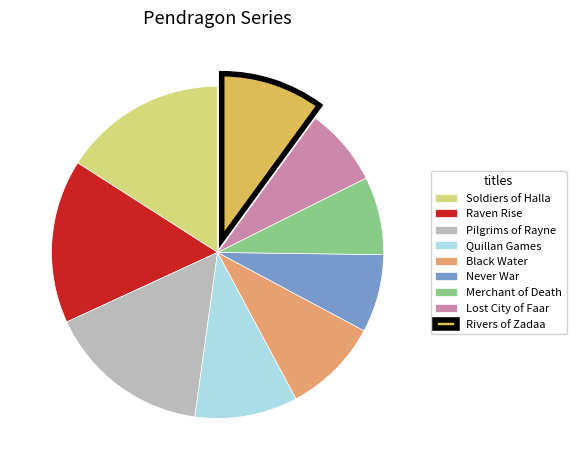

Count the number of slices in the pie.

9